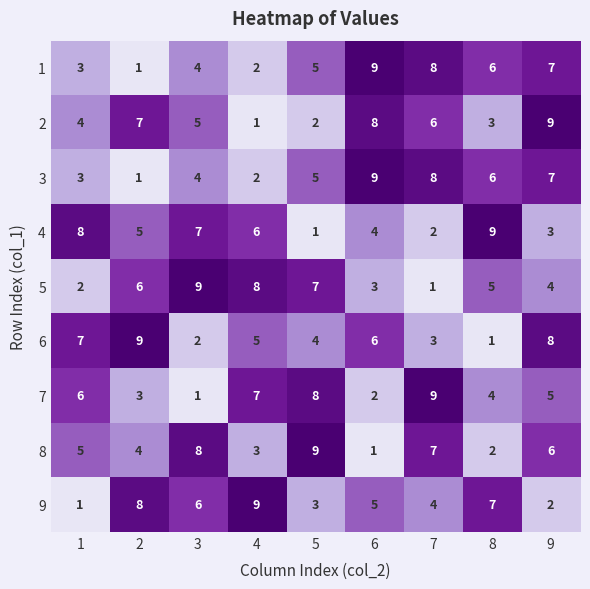

What is the approximate value of 8 at 5?

9